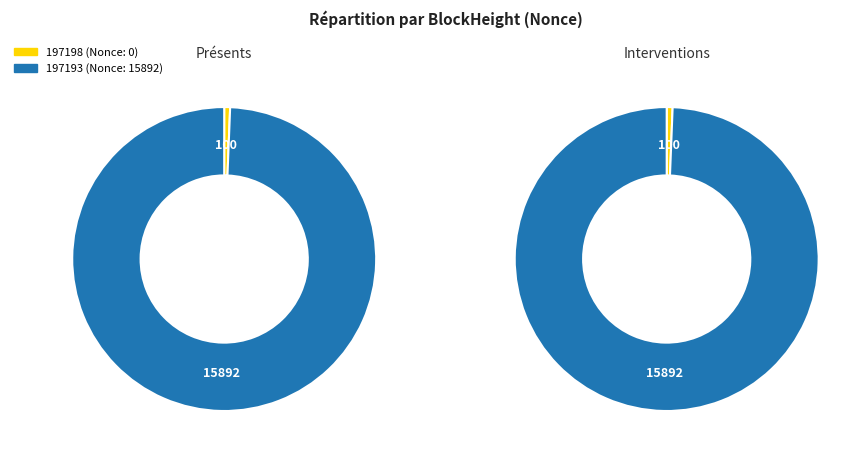

Which slice is the largest?

197193